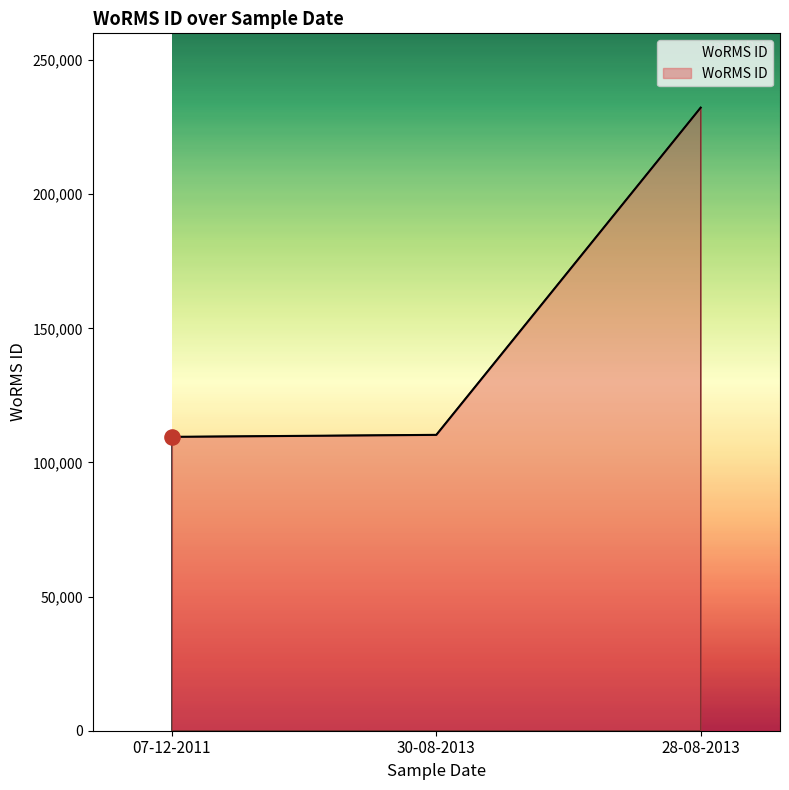

What is the change in value from 30-08-2013 to 28-08-2013?

+122000